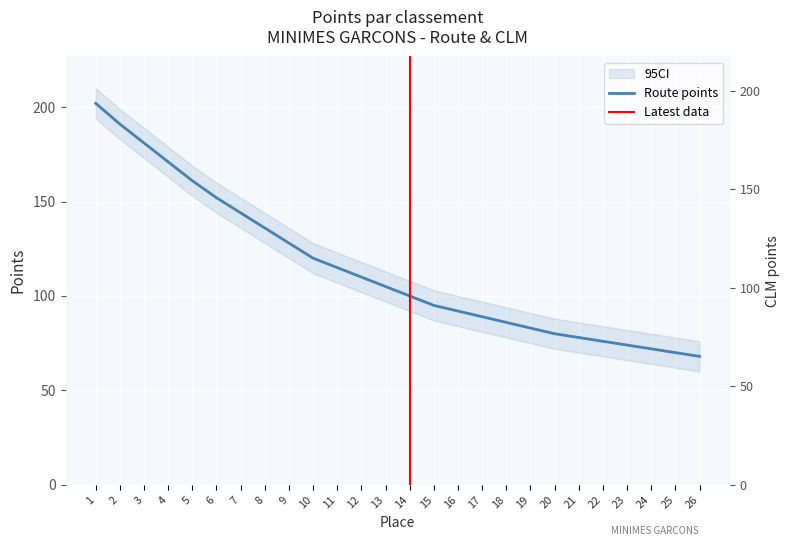

Between 12 and 6, which is larger?

6